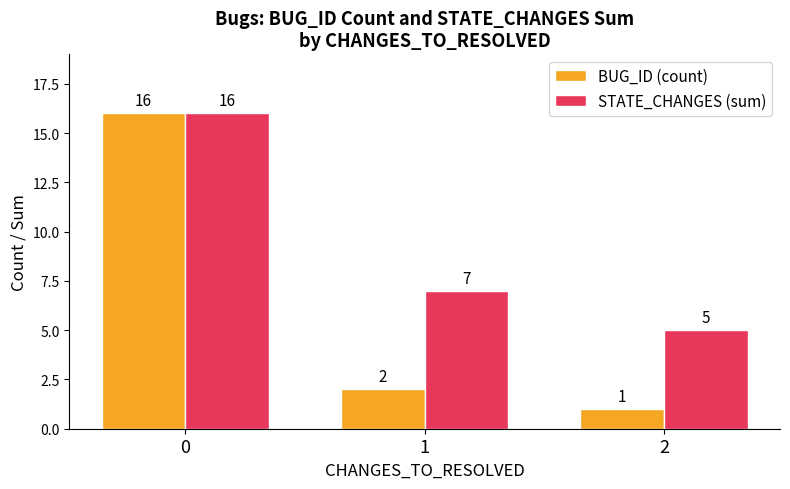

List the series in order of their overall mean, highest first.

STATE_CHANGES (sum), BUG_ID (count)